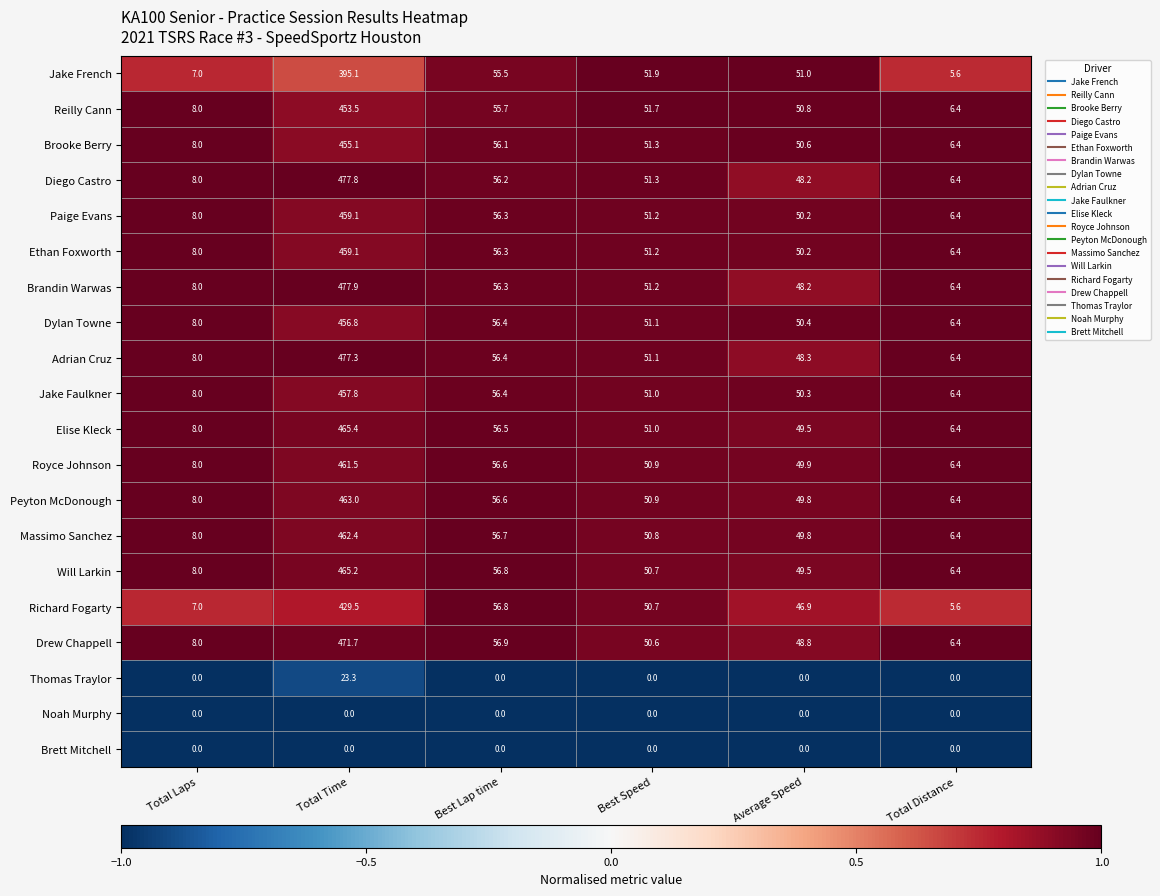

Rank the categories by Royce Johnson value from highest to lowest.

Total Time, Best Lap time, Best Speed, Average Speed, Total Laps, Total Distance